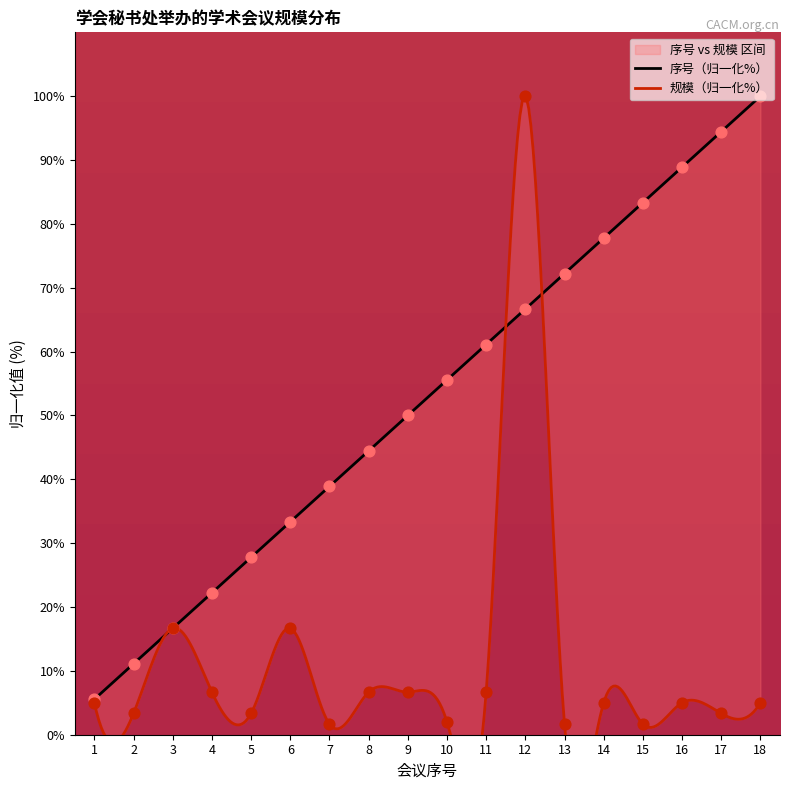

What is the total value across all series at 16?

93.9